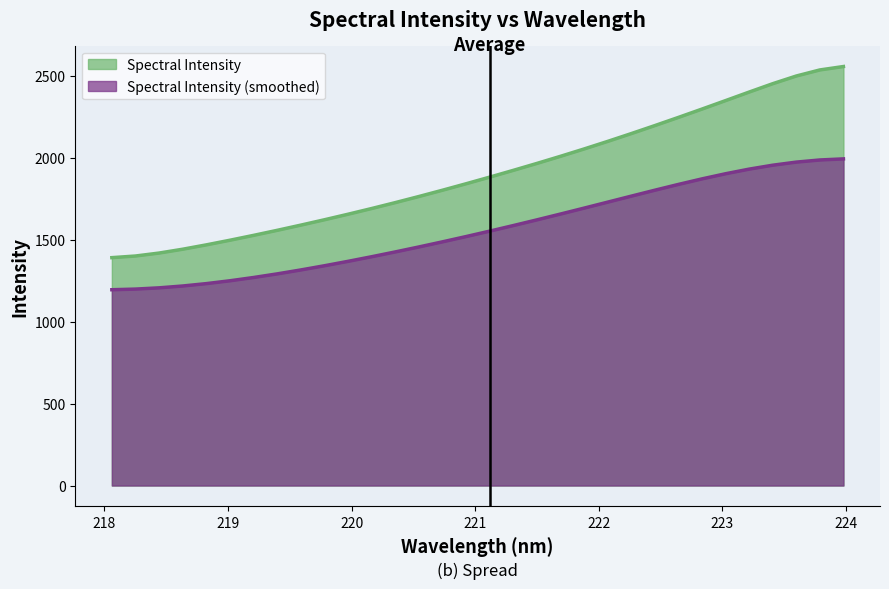

Reading left to right, transcribe all the data shown in this chart.

218.0596=1391.2	218.2508=1401.2	218.442=1419.2	218.6332=1442.6	218.8244=1469.2	219.0156=1497.5	219.2067=1527.2	219.3979=1557.9	219.589=1589.7	219.7801=1622.5	219.9712=1656.2	220.1623=1691.1	220.3533=1727.1	220.5444=1764.4	220.7354=1802.8	220.9264=1842.2	221.1174=1882.7	221.3083=1924.0	221.4993=1966.3	221.6902=2009.7	221.8812=2054.5	222.0721=2100.8	222.263=2148.4	222.4538=2197.3	222.6447=2247.3	222.8355=2298.2	223.0264=2349.9	223.2172=2402.0	223.408=2453.1	223.5987=2500.0	223.7895=2537.1	223.9802=2557.9